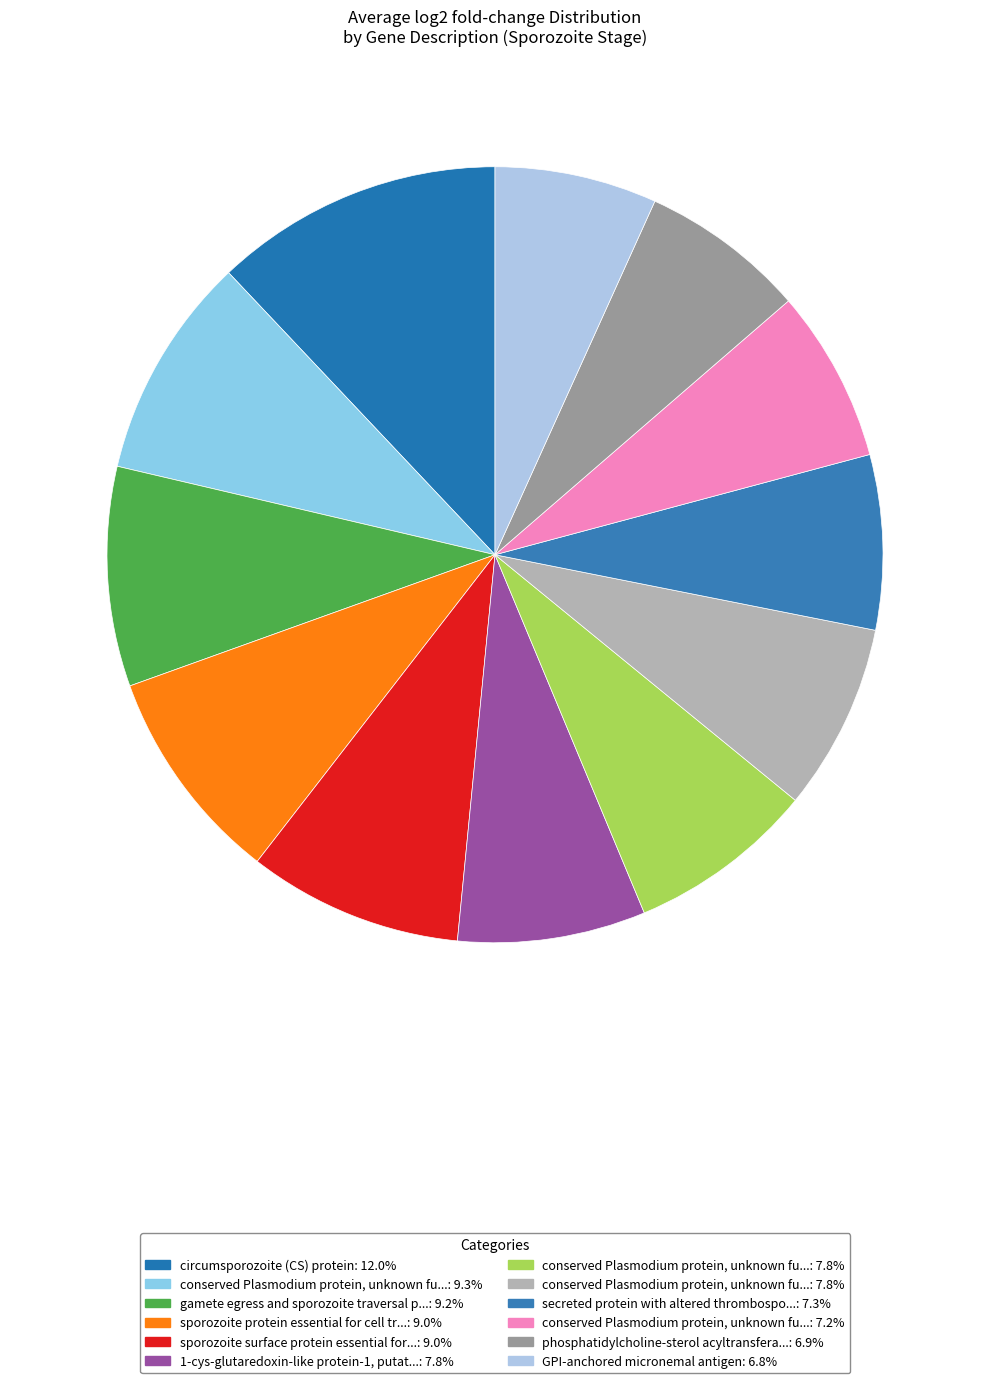

How many segments does this pie chart have?

12